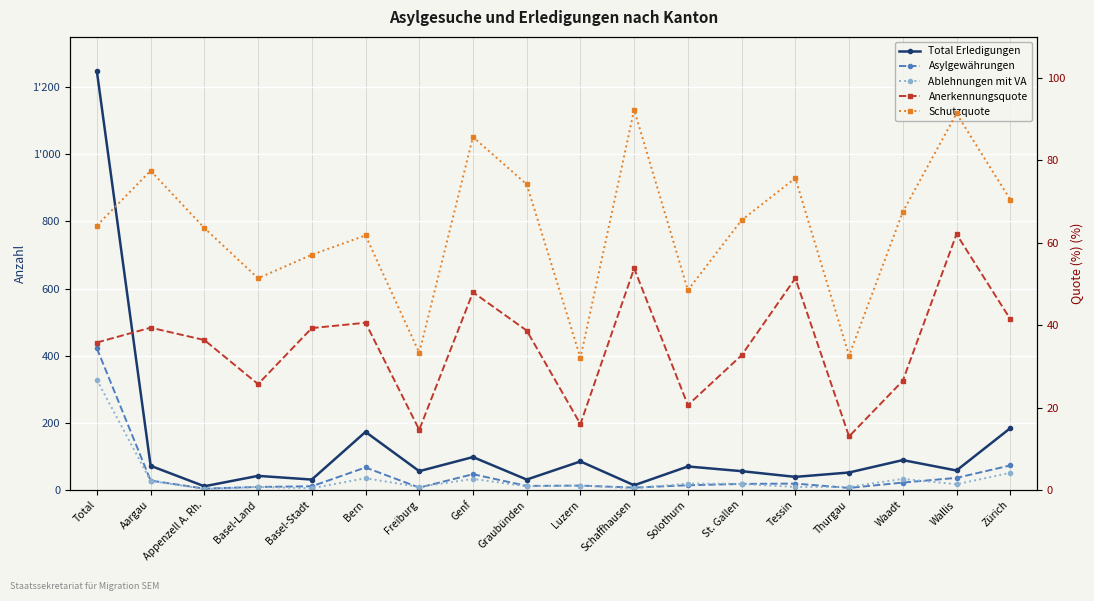

The value of Asylgewährungen (col_5) at Schaffhausen is 10.4. True or false?

False